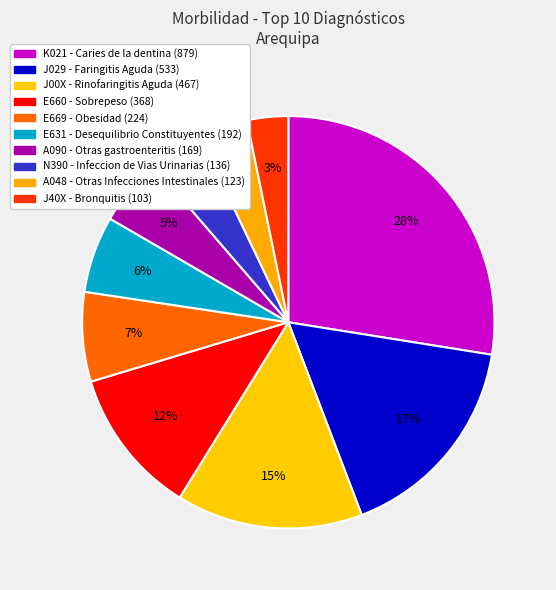

Count the number of slices in the pie.

10